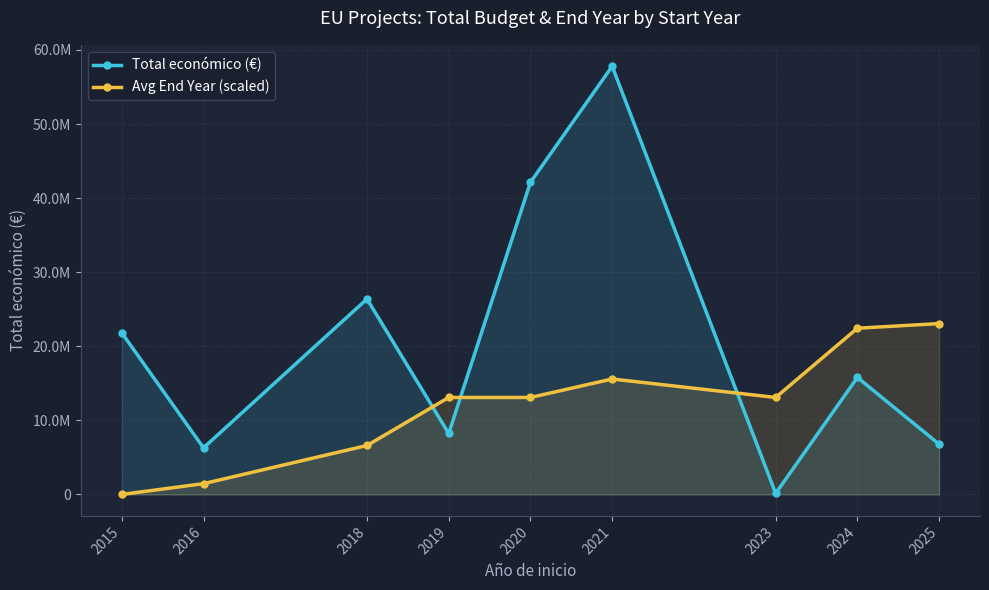

Where is the first local minimum for Avg End Year (scaled)?

2023